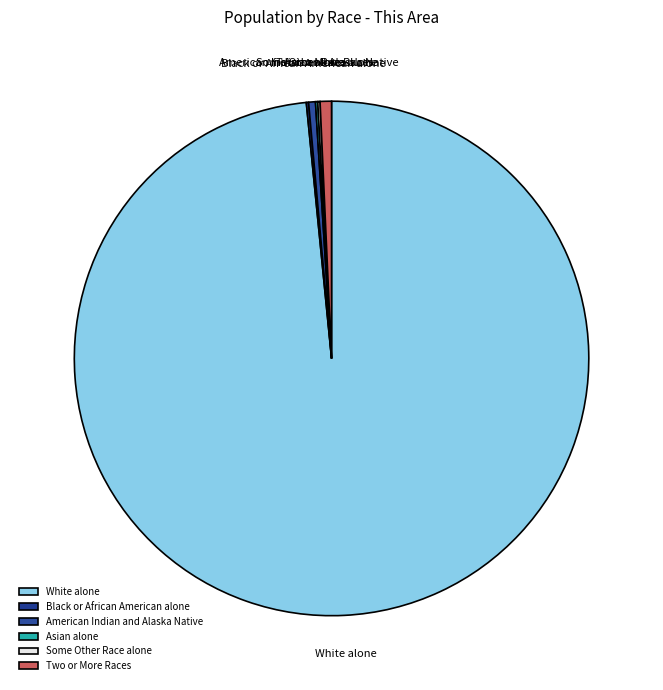

Which category has the biggest portion of the pie?

White alone